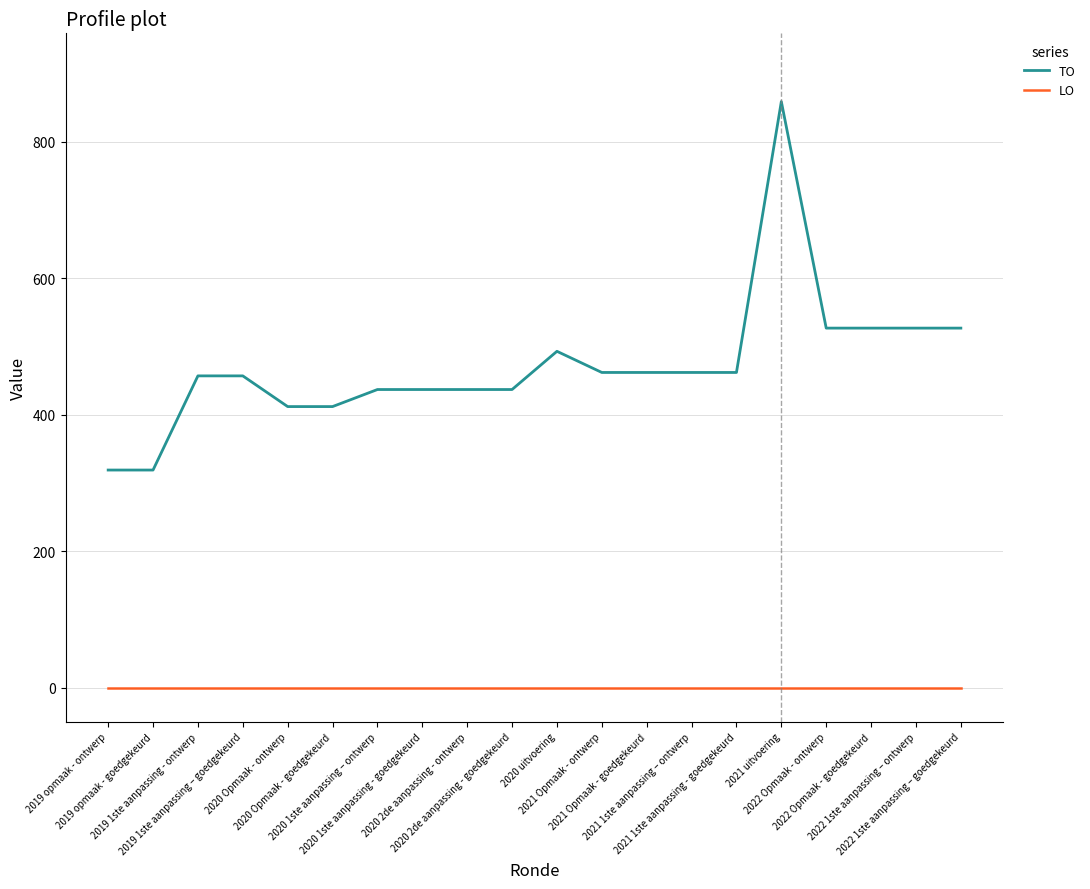

True or false: LO and TO intersect in this chart.

False